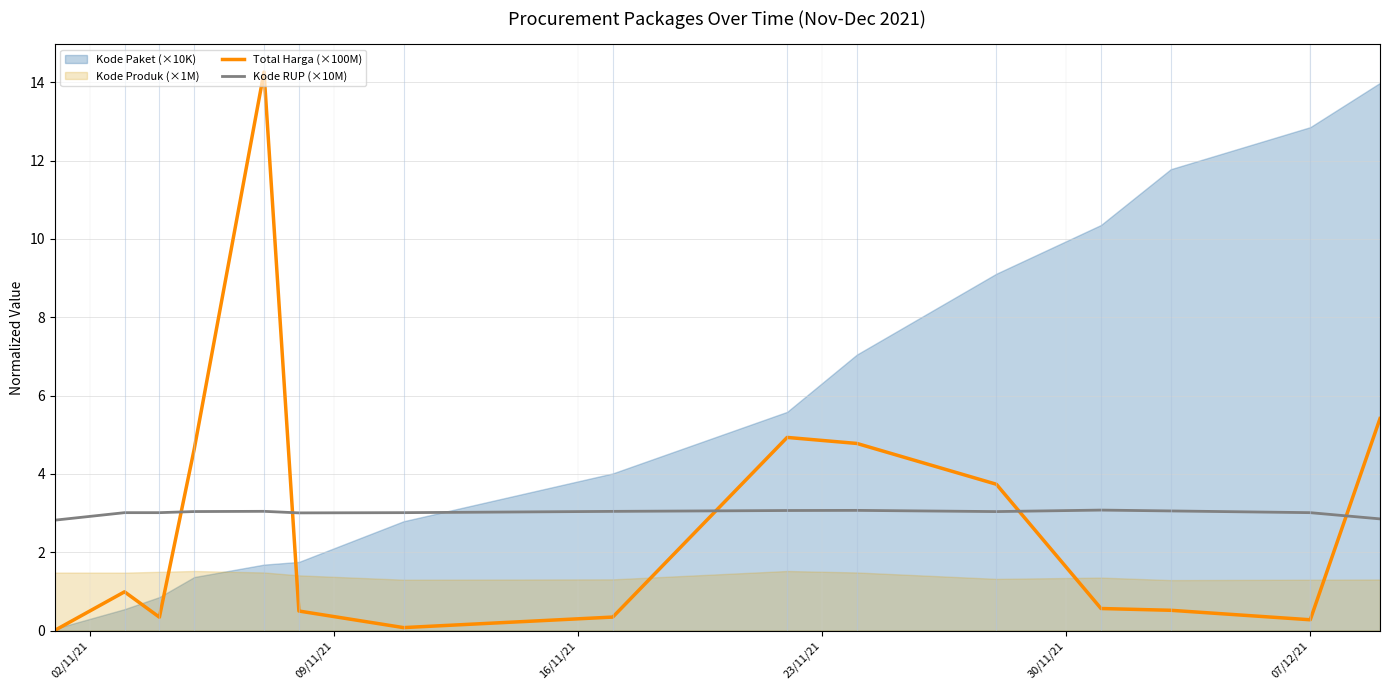

True or false: Total Harga (×100M) and Kode RUP (×10M) intersect in this chart.

True